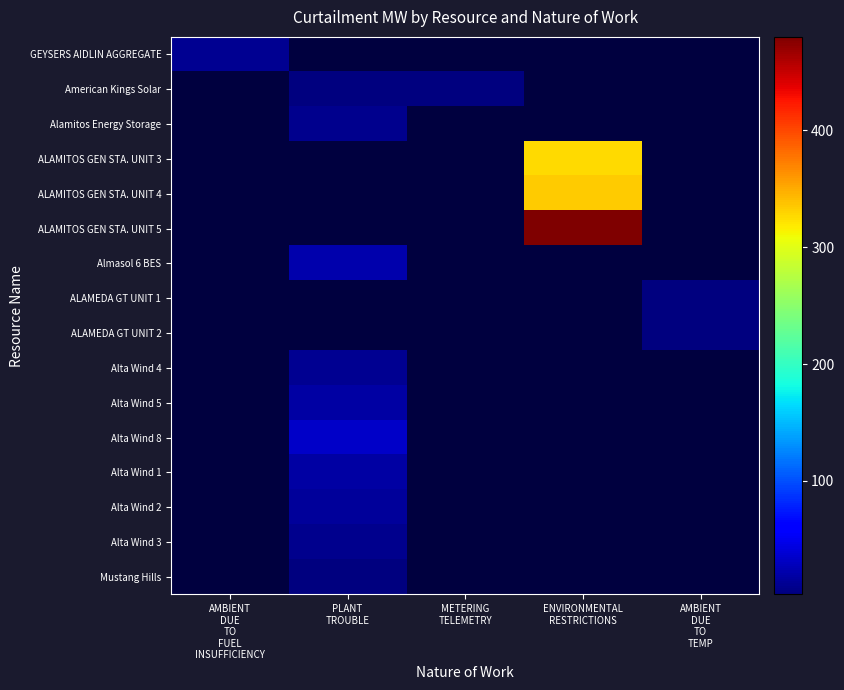

Reading right to left, what are all the values shown in this chart?

GEYSERS AIDLIN AGGREGATE: AMBIENT
DUE
TO
TEMP=0	ENVIRONMENTAL
RESTRICTIONS=0	METERING
TELEMETRY=0	PLANT
TROUBLE=0	AMBIENT
DUE
TO
FUEL
INSUFFICIENCY=11
American Kings Solar: AMBIENT
DUE
TO
TEMP=0	ENVIRONMENTAL
RESTRICTIONS=0	METERING
TELEMETRY=4	PLANT
TROUBLE=4	AMBIENT
DUE
TO
FUEL
INSUFFICIENCY=0
Alamitos Energy Storage: AMBIENT
DUE
TO
TEMP=0	ENVIRONMENTAL
RESTRICTIONS=0	METERING
TELEMETRY=0	PLANT
TROUBLE=10	AMBIENT
DUE
TO
FUEL
INSUFFICIENCY=0
ALAMITOS GEN STA. UNIT 3: AMBIENT
DUE
TO
TEMP=0	ENVIRONMENTAL
RESTRICTIONS=327	METERING
TELEMETRY=0	PLANT
TROUBLE=0	AMBIENT
DUE
TO
FUEL
INSUFFICIENCY=0
ALAMITOS GEN STA. UNIT 4: AMBIENT
DUE
TO
TEMP=0	ENVIRONMENTAL
RESTRICTIONS=334	METERING
TELEMETRY=0	PLANT
TROUBLE=0	AMBIENT
DUE
TO
FUEL
INSUFFICIENCY=0
ALAMITOS GEN STA. UNIT 5: AMBIENT
DUE
TO
TEMP=0	ENVIRONMENTAL
RESTRICTIONS=480	METERING
TELEMETRY=0	PLANT
TROUBLE=0	AMBIENT
DUE
TO
FUEL
INSUFFICIENCY=0
Almasol 6 BES: AMBIENT
DUE
TO
TEMP=0	ENVIRONMENTAL
RESTRICTIONS=0	METERING
TELEMETRY=0	PLANT
TROUBLE=23	AMBIENT
DUE
TO
FUEL
INSUFFICIENCY=0
ALAMEDA GT UNIT 1: AMBIENT
DUE
TO
TEMP=4	ENVIRONMENTAL
RESTRICTIONS=0	METERING
TELEMETRY=0	PLANT
TROUBLE=0	AMBIENT
DUE
TO
FUEL
INSUFFICIENCY=0
ALAMEDA GT UNIT 2: AMBIENT
DUE
TO
TEMP=4	ENVIRONMENTAL
RESTRICTIONS=0	METERING
TELEMETRY=0	PLANT
TROUBLE=0	AMBIENT
DUE
TO
FUEL
INSUFFICIENCY=0
Alta Wind 4: AMBIENT
DUE
TO
TEMP=0	ENVIRONMENTAL
RESTRICTIONS=0	METERING
TELEMETRY=0	PLANT
TROUBLE=12	AMBIENT
DUE
TO
FUEL
INSUFFICIENCY=0
Alta Wind 5: AMBIENT
DUE
TO
TEMP=0	ENVIRONMENTAL
RESTRICTIONS=0	METERING
TELEMETRY=0	PLANT
TROUBLE=18	AMBIENT
DUE
TO
FUEL
INSUFFICIENCY=0
Alta Wind 8: AMBIENT
DUE
TO
TEMP=0	ENVIRONMENTAL
RESTRICTIONS=0	METERING
TELEMETRY=0	PLANT
TROUBLE=33	AMBIENT
DUE
TO
FUEL
INSUFFICIENCY=0
Alta Wind 1: AMBIENT
DUE
TO
TEMP=0	ENVIRONMENTAL
RESTRICTIONS=0	METERING
TELEMETRY=0	PLANT
TROUBLE=18	AMBIENT
DUE
TO
FUEL
INSUFFICIENCY=0
Alta Wind 2: AMBIENT
DUE
TO
TEMP=0	ENVIRONMENTAL
RESTRICTIONS=0	METERING
TELEMETRY=0	PLANT
TROUBLE=15	AMBIENT
DUE
TO
FUEL
INSUFFICIENCY=0
Alta Wind 3: AMBIENT
DUE
TO
TEMP=0	ENVIRONMENTAL
RESTRICTIONS=0	METERING
TELEMETRY=0	PLANT
TROUBLE=9	AMBIENT
DUE
TO
FUEL
INSUFFICIENCY=0
Mustang Hills: AMBIENT
DUE
TO
TEMP=0	ENVIRONMENTAL
RESTRICTIONS=0	METERING
TELEMETRY=0	PLANT
TROUBLE=3	AMBIENT
DUE
TO
FUEL
INSUFFICIENCY=0